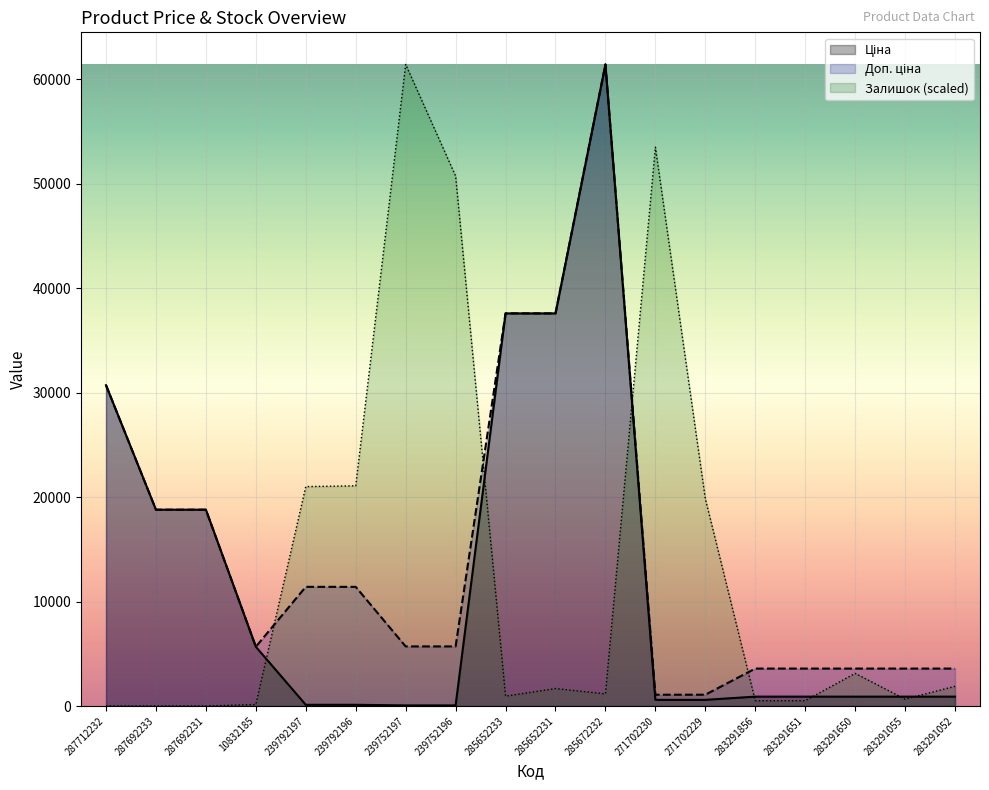

What is the total value across all series at 285652233?

76132.4